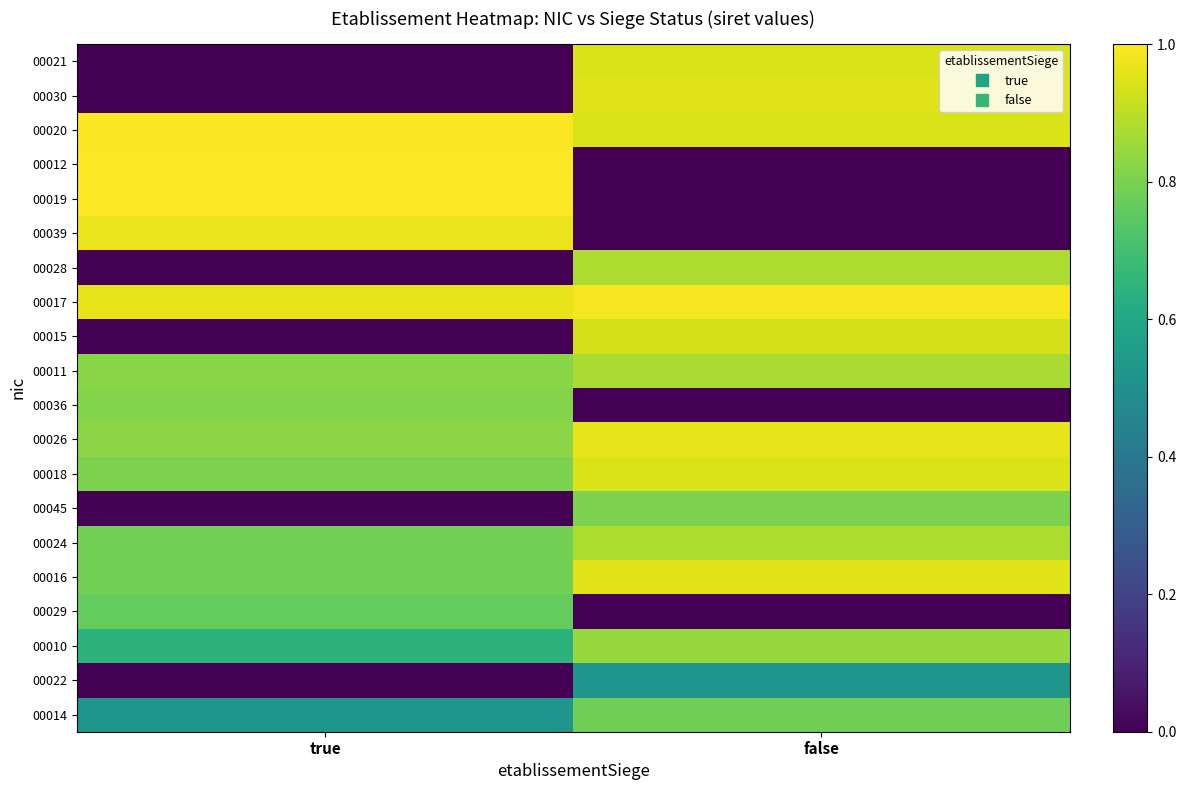

Reading right to left, what are all the values shown in this chart?

00014: false=0.8	true=0.5
00022: false=0.5	true=0.0
00010: false=0.8	true=0.6
00029: false=0.0	true=0.8
00016: false=1.0	true=0.8
00024: false=0.9	true=0.8
00045: false=0.8	true=0.0
00018: false=0.9	true=0.8
00026: false=1.0	true=0.8
00036: false=0.0	true=0.8
00011: false=0.9	true=0.8
00015: false=0.9	true=0.0
00017: false=1.0	true=1.0
00028: false=0.9	true=0.0
00039: false=0.0	true=1.0
00019: false=0.0	true=1.0
00012: false=0.0	true=1.0
00020: false=0.9	true=1.0
00030: false=1.0	true=0.0
00021: false=0.9	true=0.0